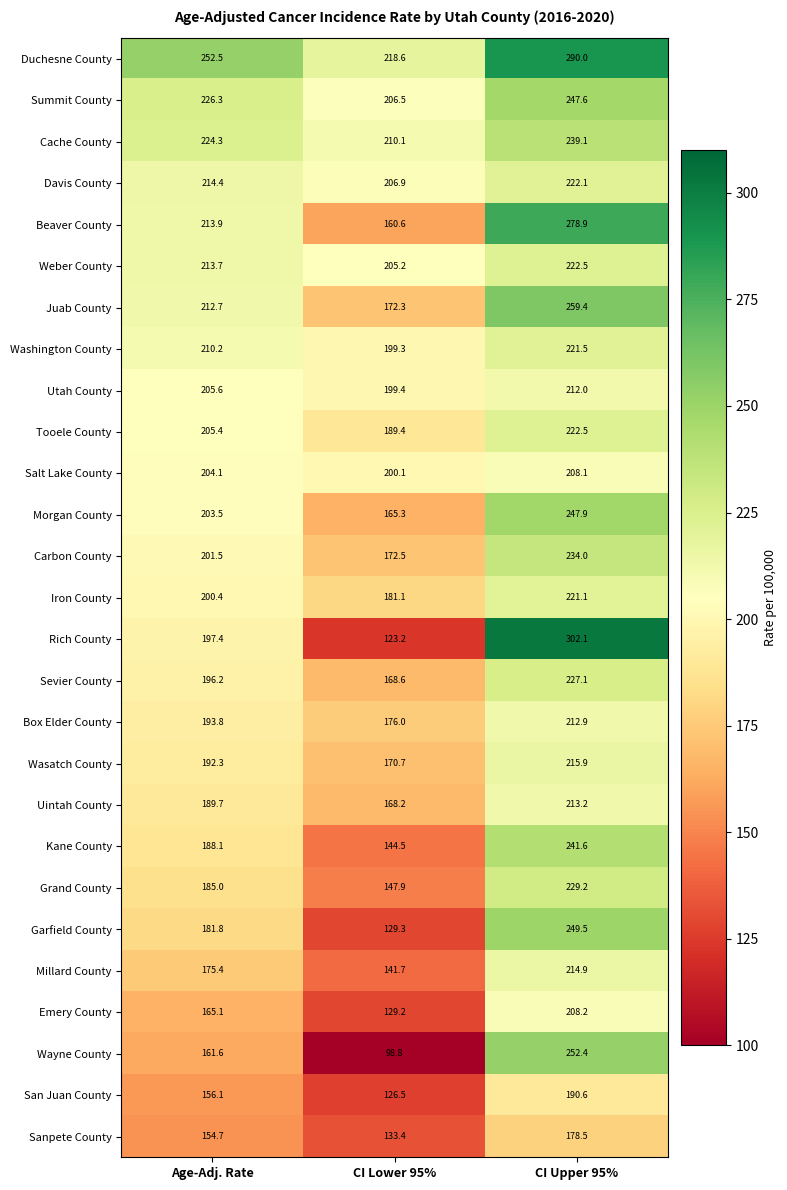

Which category has the highest value across all series?

CI Upper 95%